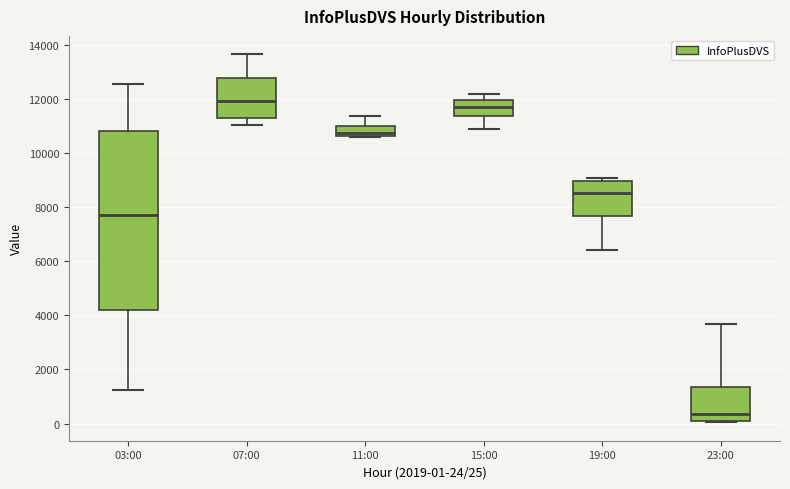

Which box is the tallest, from its lower edge to its upper edge?

03:00